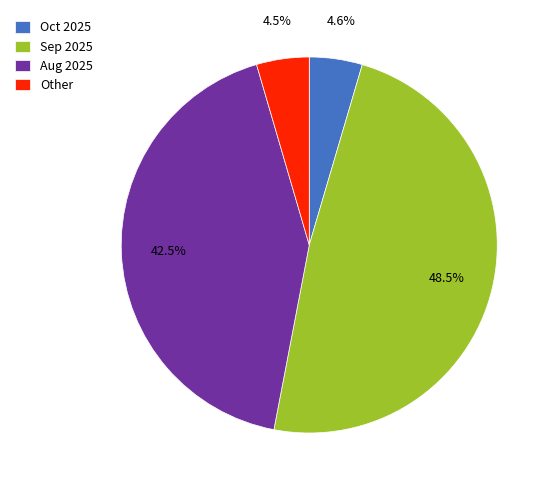

Which slice is the largest?

Sep 2025